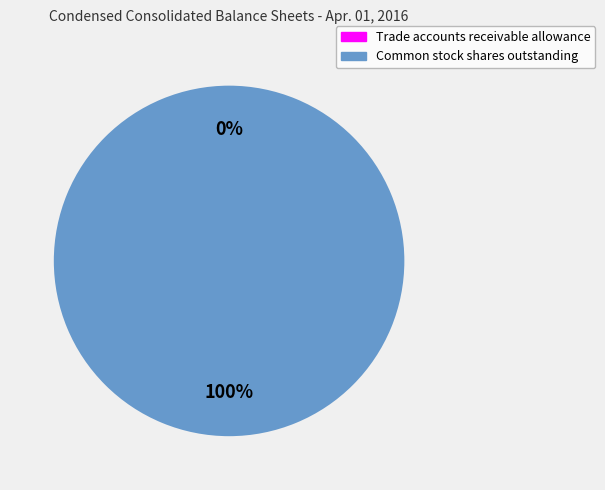

The Common stock shares outstanding slice represents 85% of the pie. True or false?

False